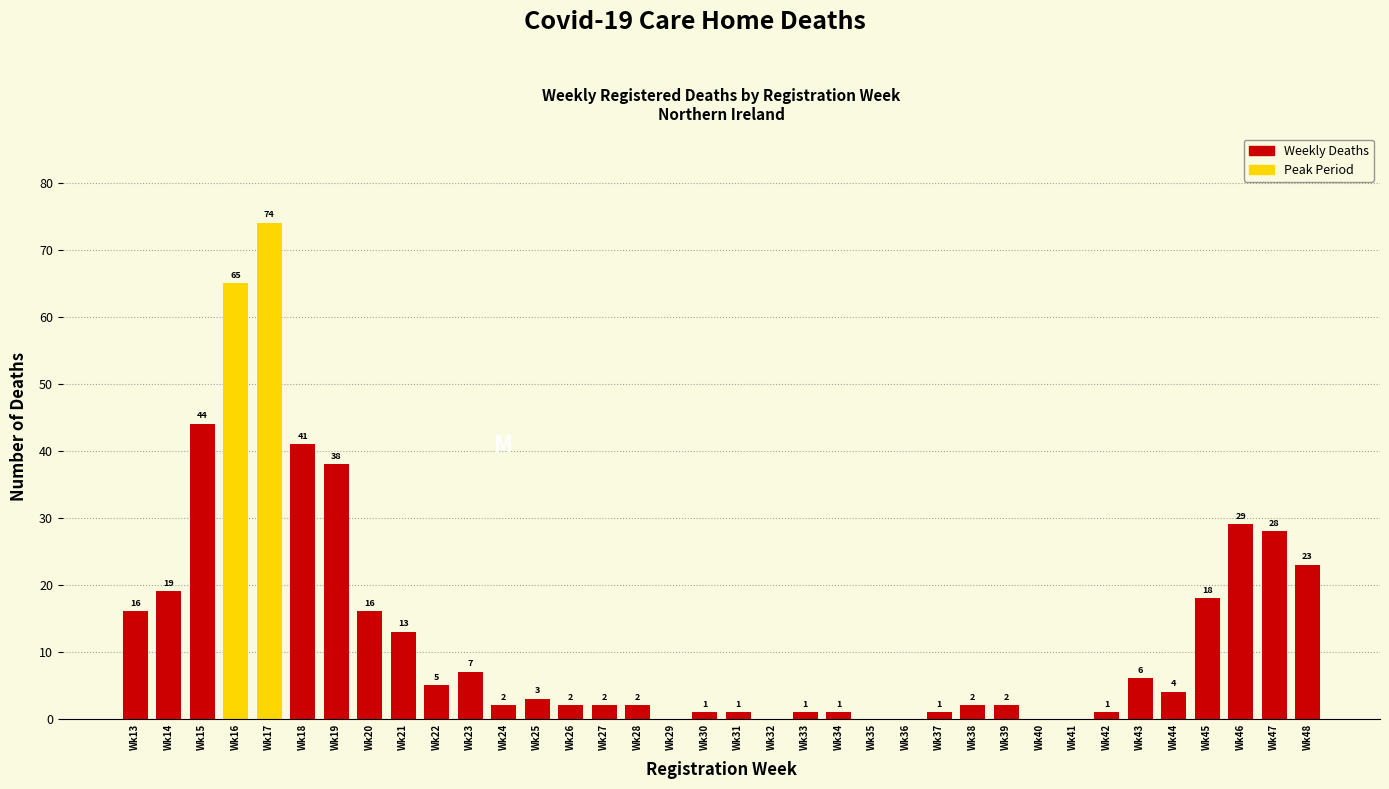

Reading left to right, extract all data points from this chart.

Wk13=16	Wk14=19	Wk15=44	Wk16=65	Wk17=74	Wk18=41	Wk19=38	Wk20=16	Wk21=13	Wk22=5	Wk23=7	Wk24=2	Wk25=3	Wk26=2	Wk27=2	Wk28=2	Wk29=0	Wk30=1	Wk31=1	Wk32=0	Wk33=1	Wk34=1	Wk35=0	Wk36=0	Wk37=1	Wk38=2	Wk39=2	Wk40=0	Wk41=0	Wk42=1	Wk43=6	Wk44=4	Wk45=18	Wk46=29	Wk47=28	Wk48=23